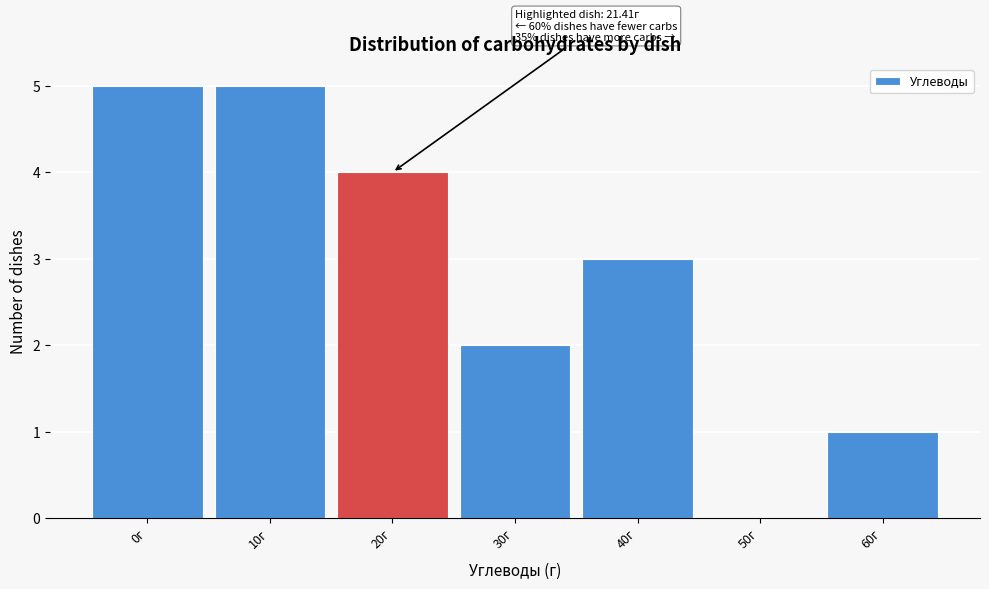

Reading right to left, list all the values displayed in this chart.

60г=1	50г=0	40г=3	30г=2	20г=4	10г=5	0г=5